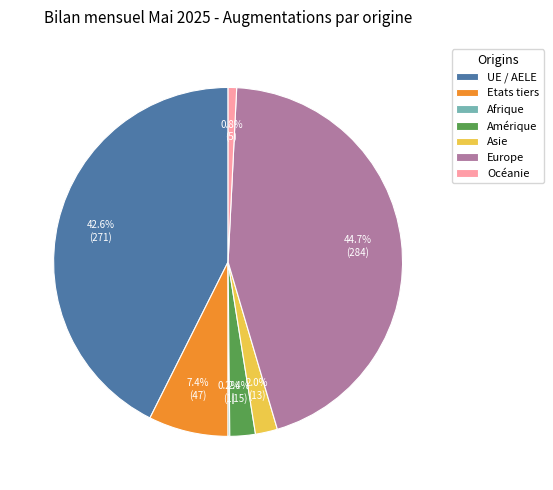

To the nearest percent, what is the average slice percentage?

14%